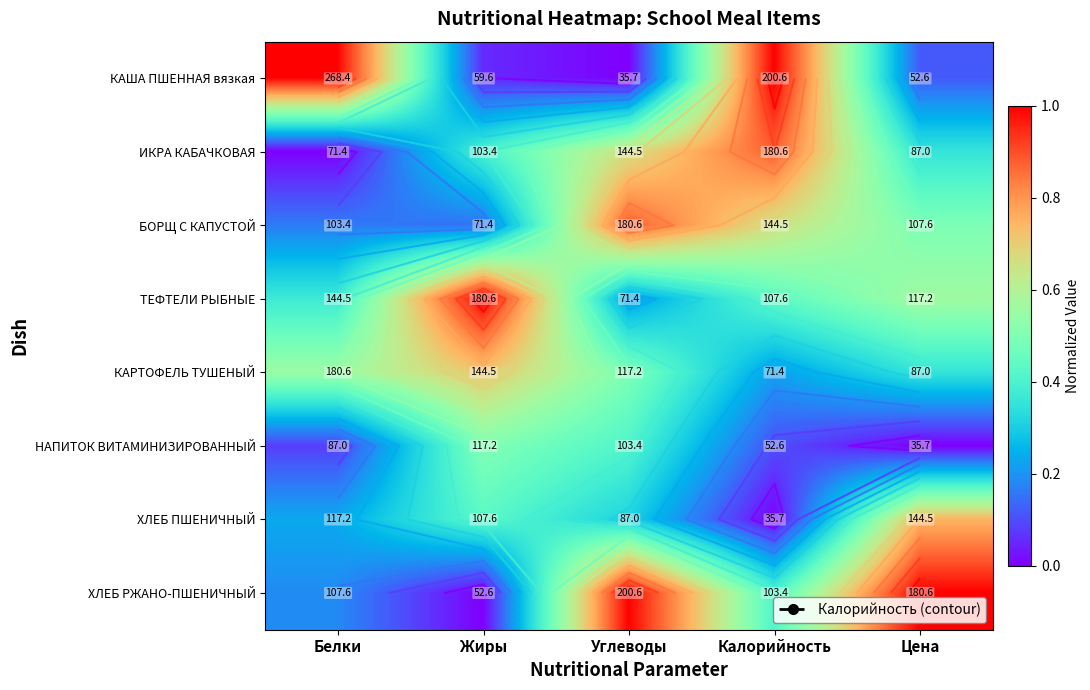

Count the БОРЩ С КАПУСТОЙ values in the range 0 to 1.

5